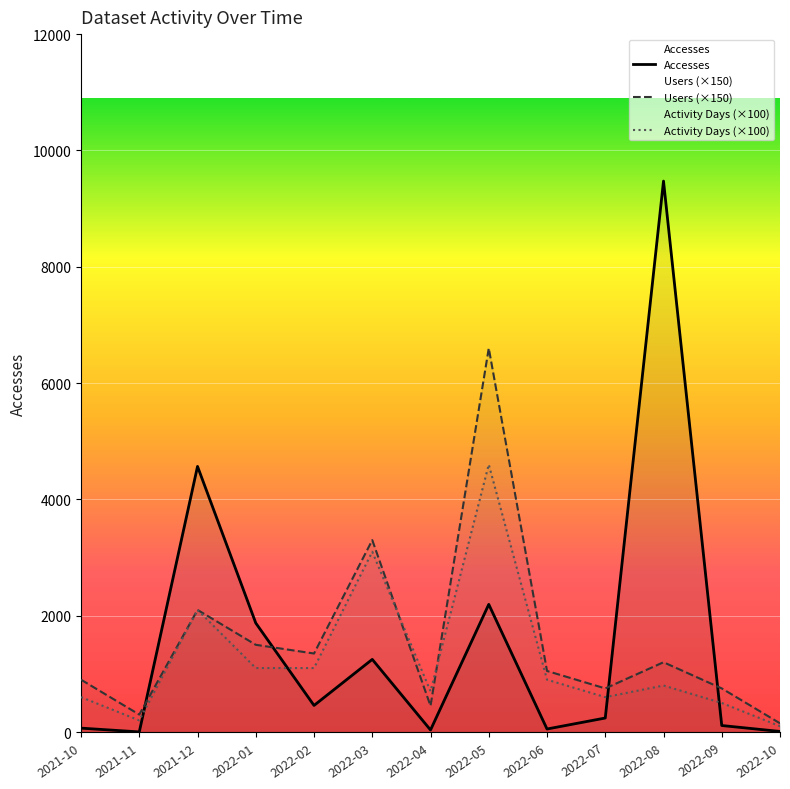

Between which two adjacent categories do Accesses and Activity Days (×100) first intersect?

2021-11 and 2021-12